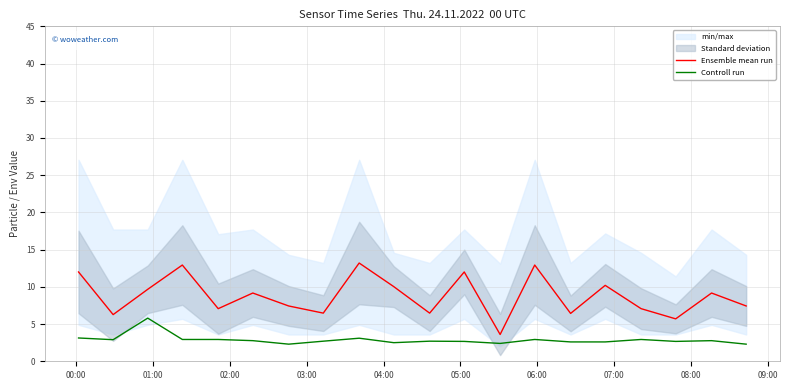

What is the maximum value for Controll run?

5.8